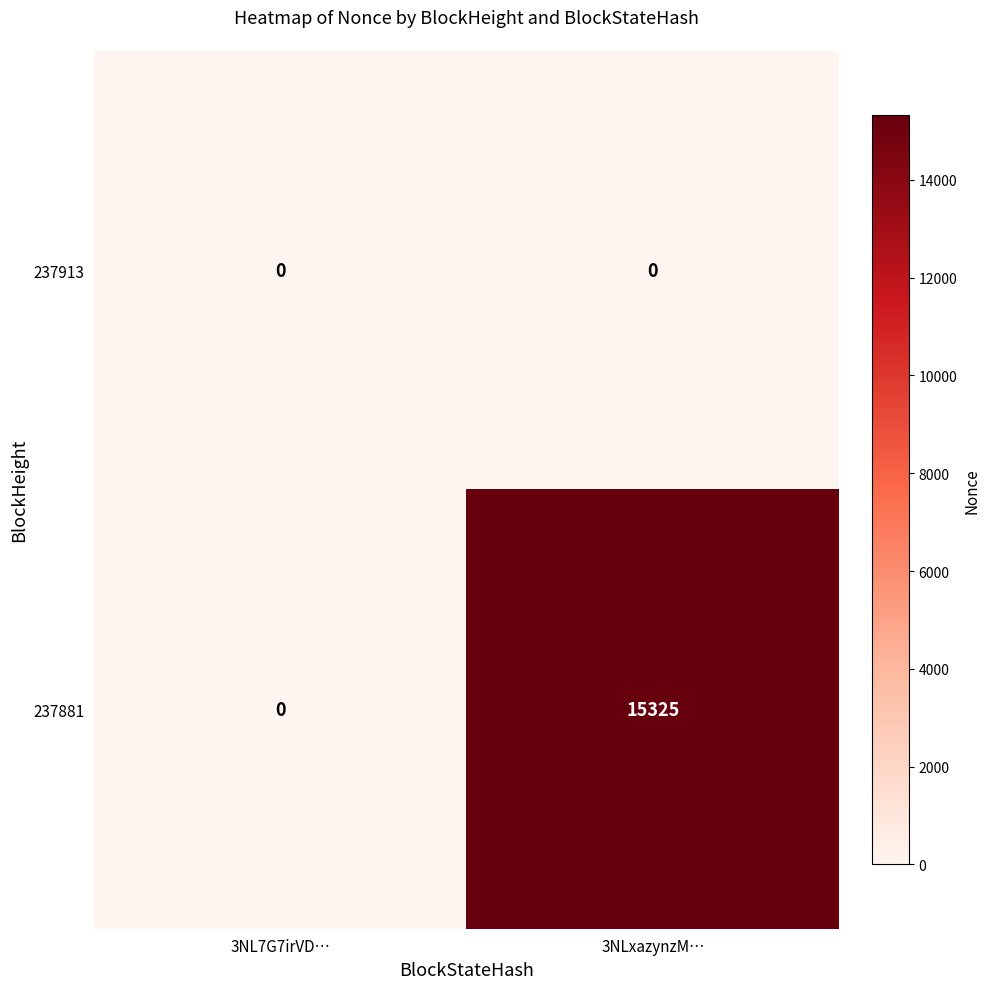

List the series in order of their overall mean, highest first.

237881, 237913